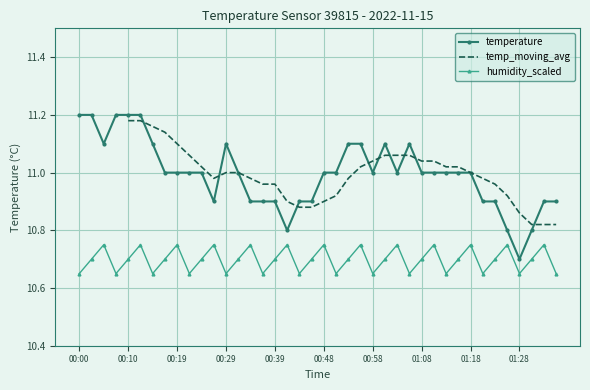

At which category does the data reach its first local peak?

00:29